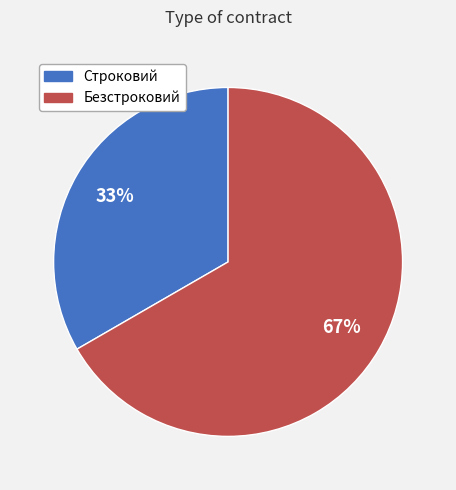

Combined, do Строковий and Безстроковий account for over 50%?

Yes